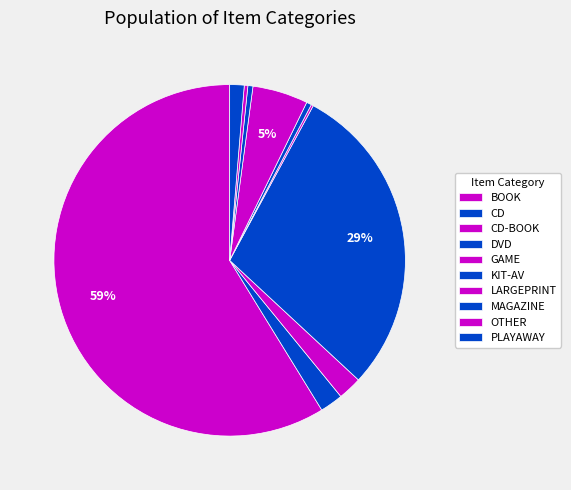

Which category has the biggest portion of the pie?

BOOK